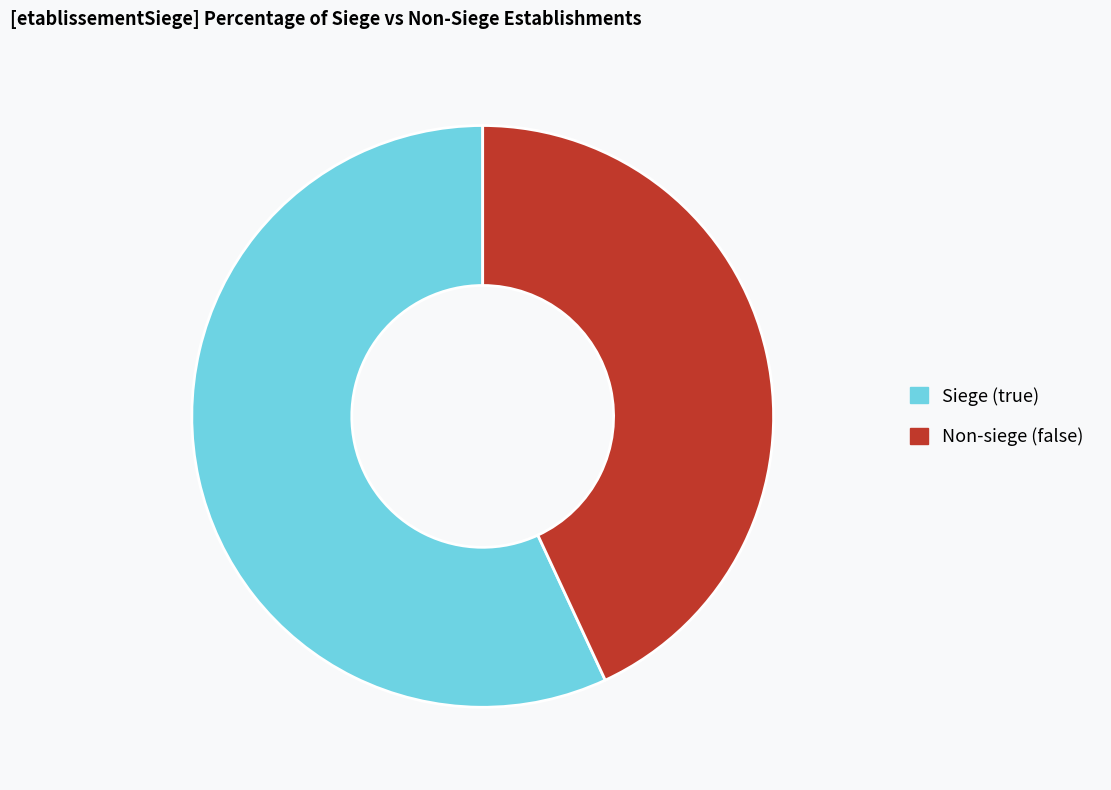

Count the number of slices in the pie.

2